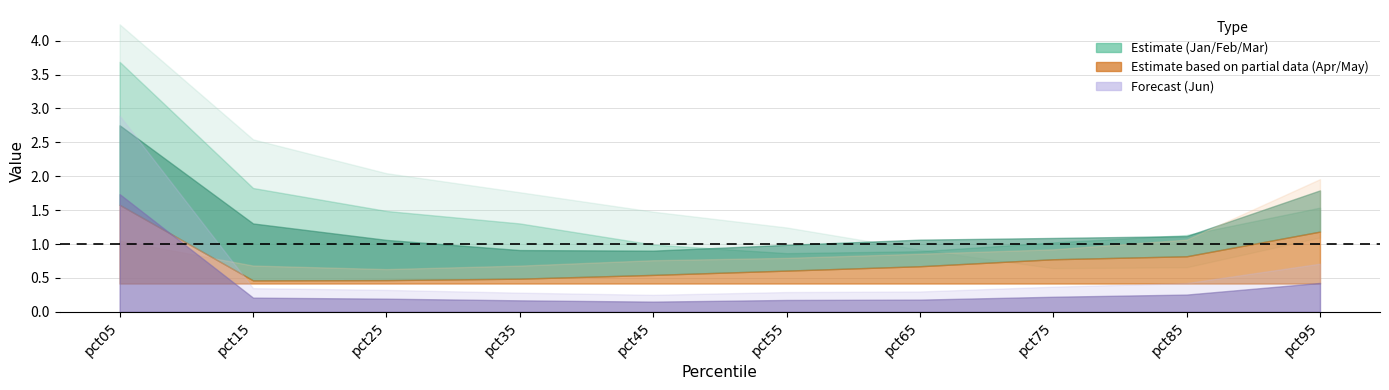

True or false: Jun has more than 2 interior local peaks.

False